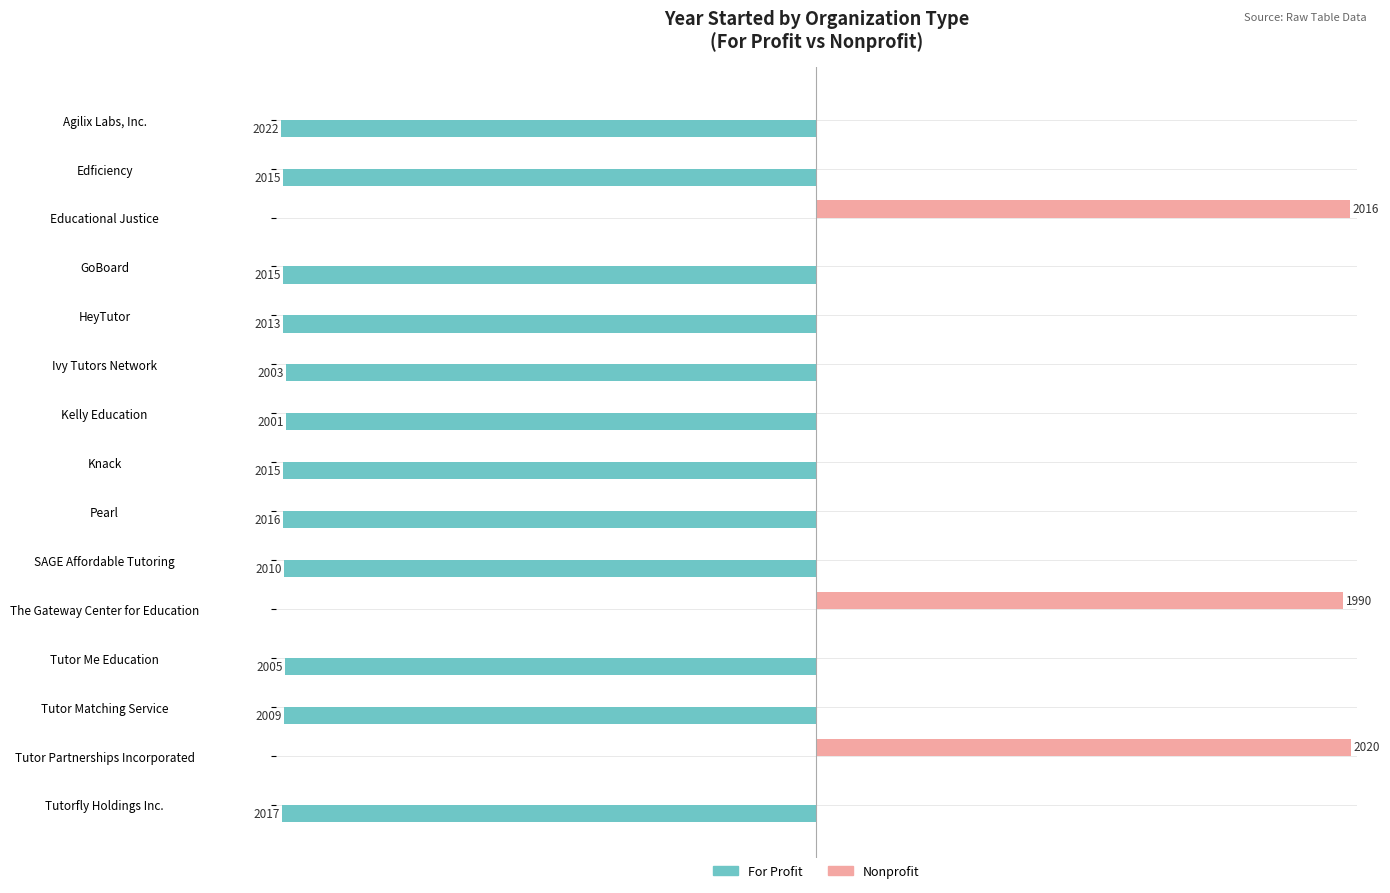

Which series has the largest total across all categories?

Nonprofit